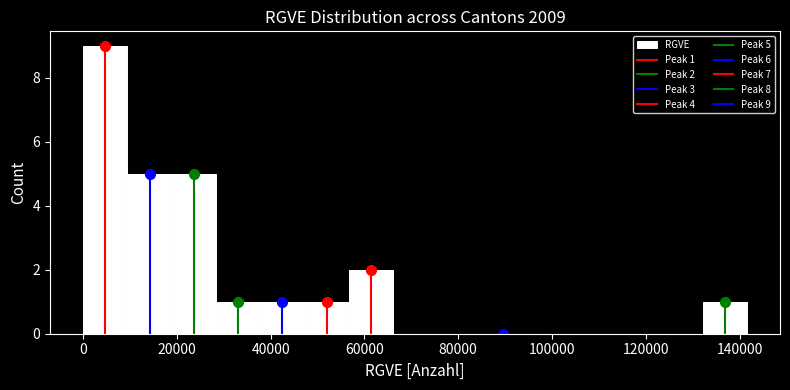

Over which range of the x-axis is the bar tallest?

0 to 10000